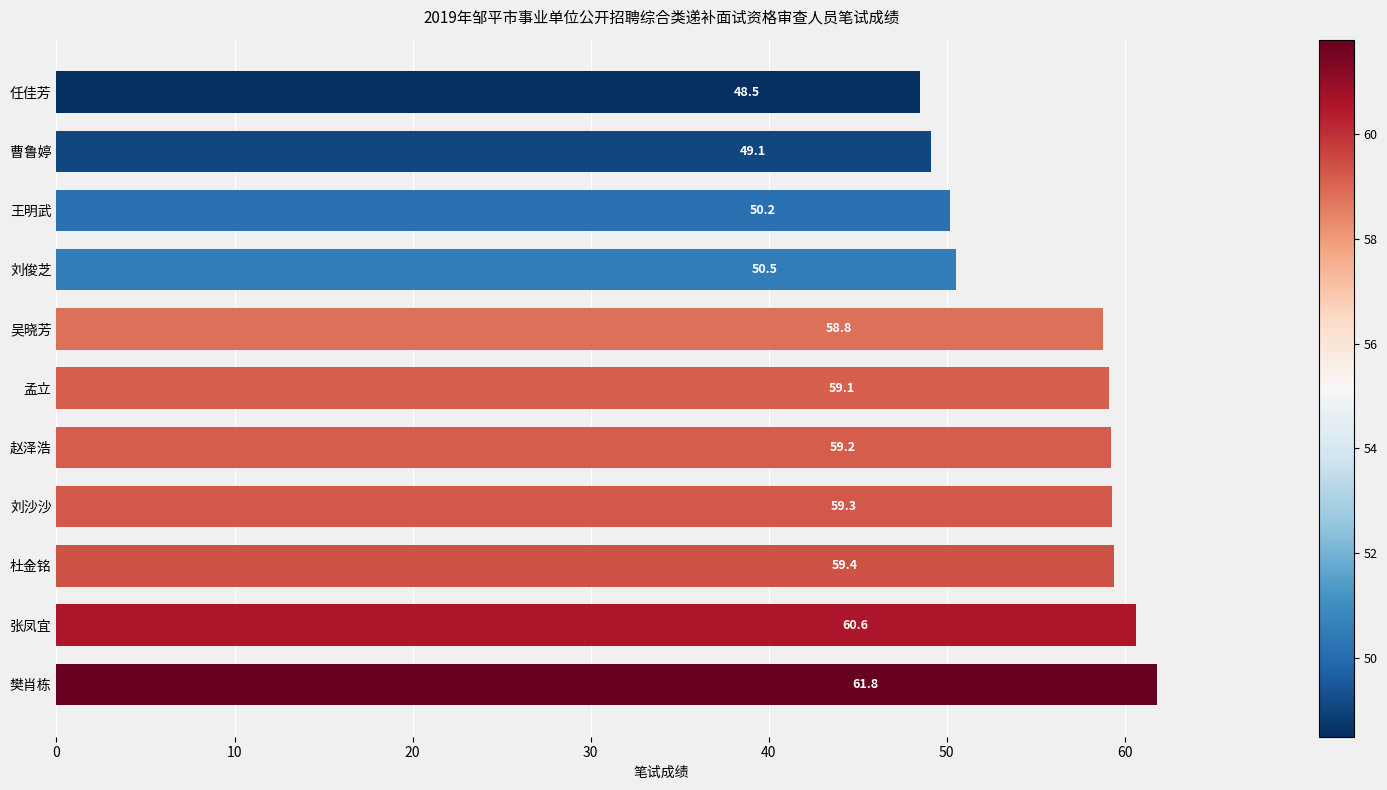

Rank the categories by value from highest to lowest.

樊肖栋, 张凤宜, 杜金铭, 刘沙沙, 赵泽浩, 孟立, 吴晓芳, 刘俊芝, 王明武, 曹鲁婷, 任佳芳